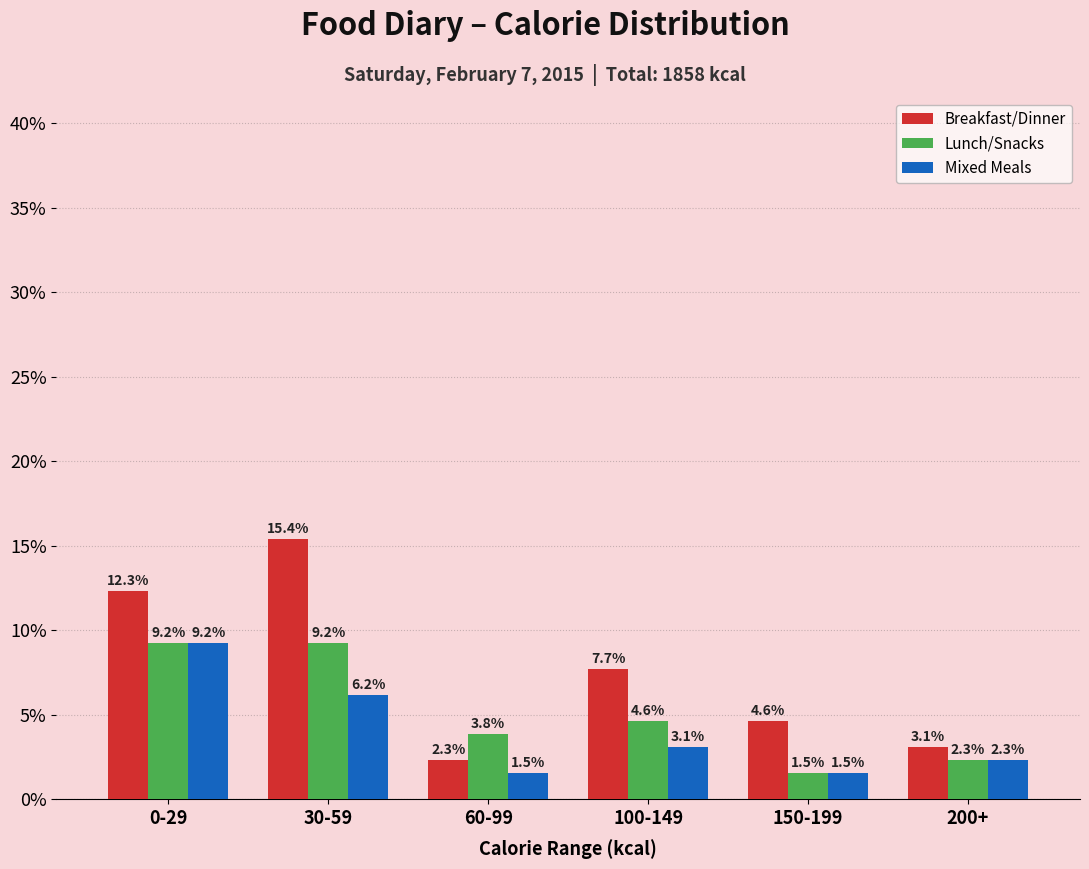

Reading right to left, transcribe all the data shown in this chart.

Breakfast/Dinner: 3.1	4.6	7.7	2.3	15.4	12.3
Lunch/Snacks: 2.3	1.5	4.6	3.8	9.2	9.2
Mixed Meals: 2.3	1.5	3.1	1.5	6.2	9.2